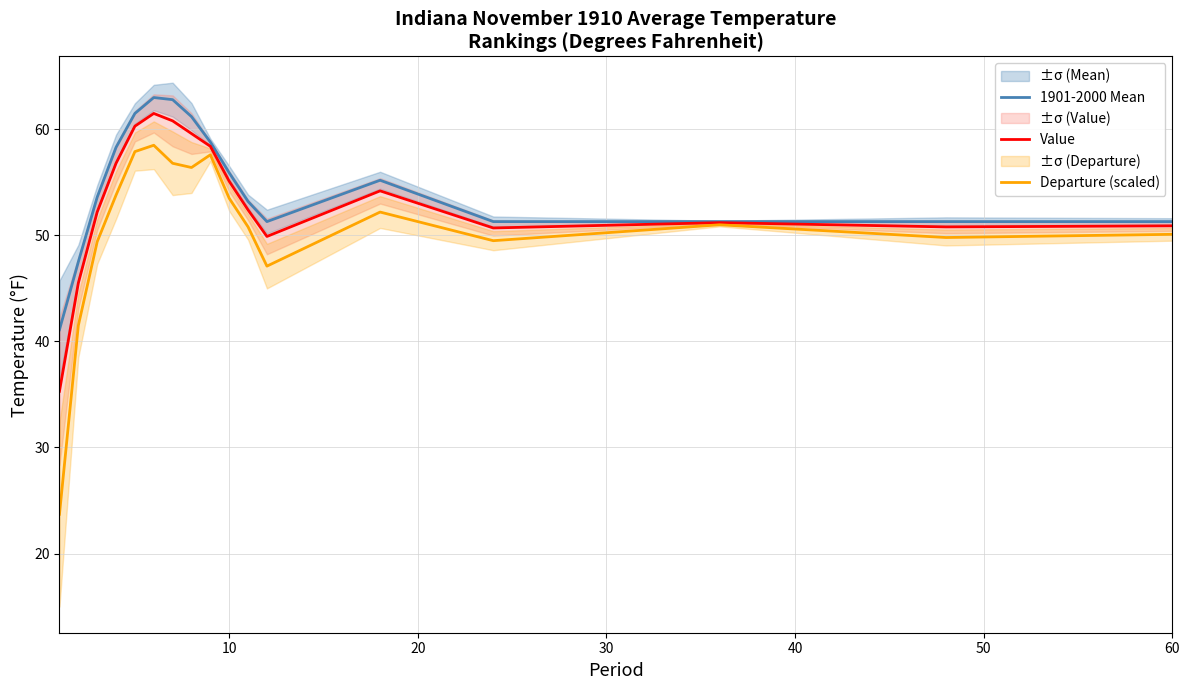

The 1901-2000 Mean series shows 80.2 at 10. True or false?

False